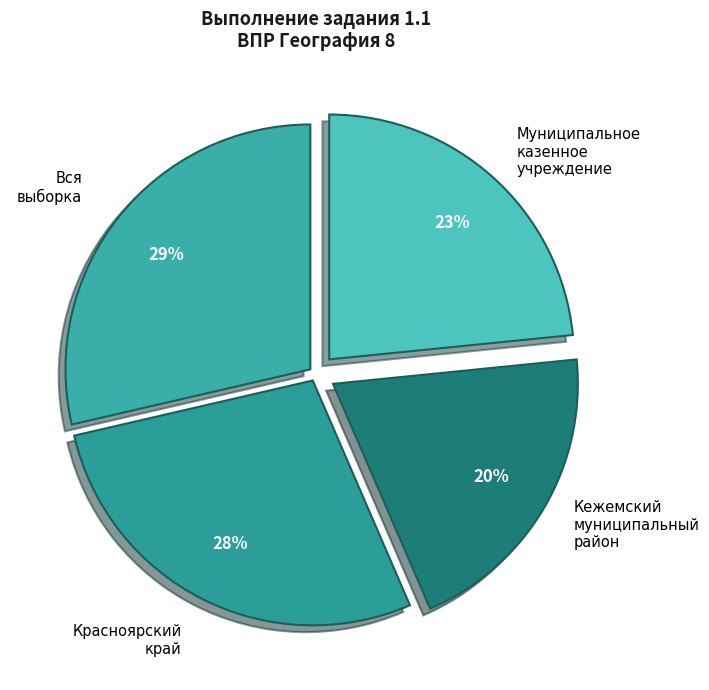

Which slice is the largest?

Вся выборка